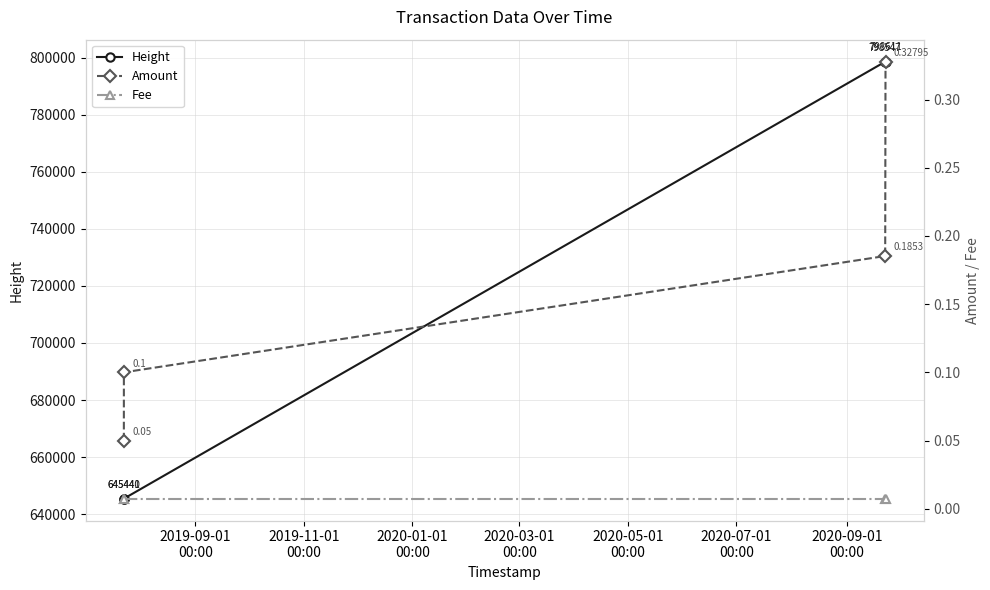

What is the label of the 4th point from the right?

2019-09-01
00:00